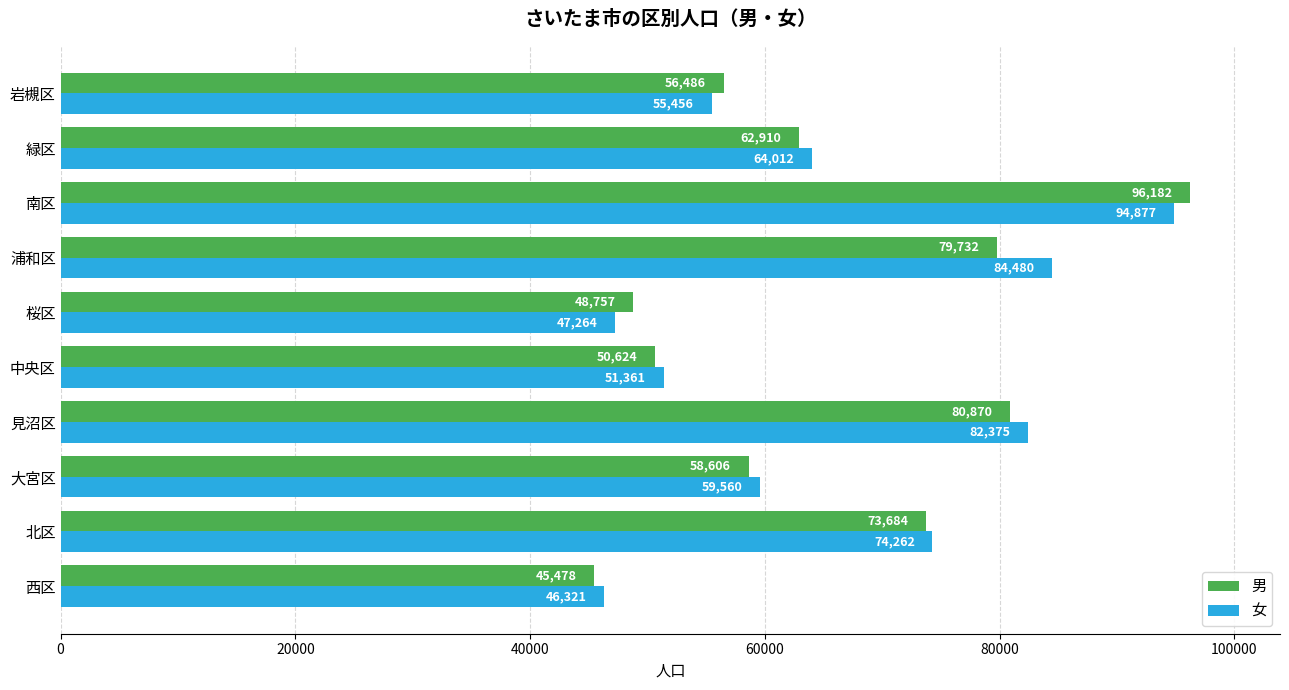

Which series has the widest spread of values?

男